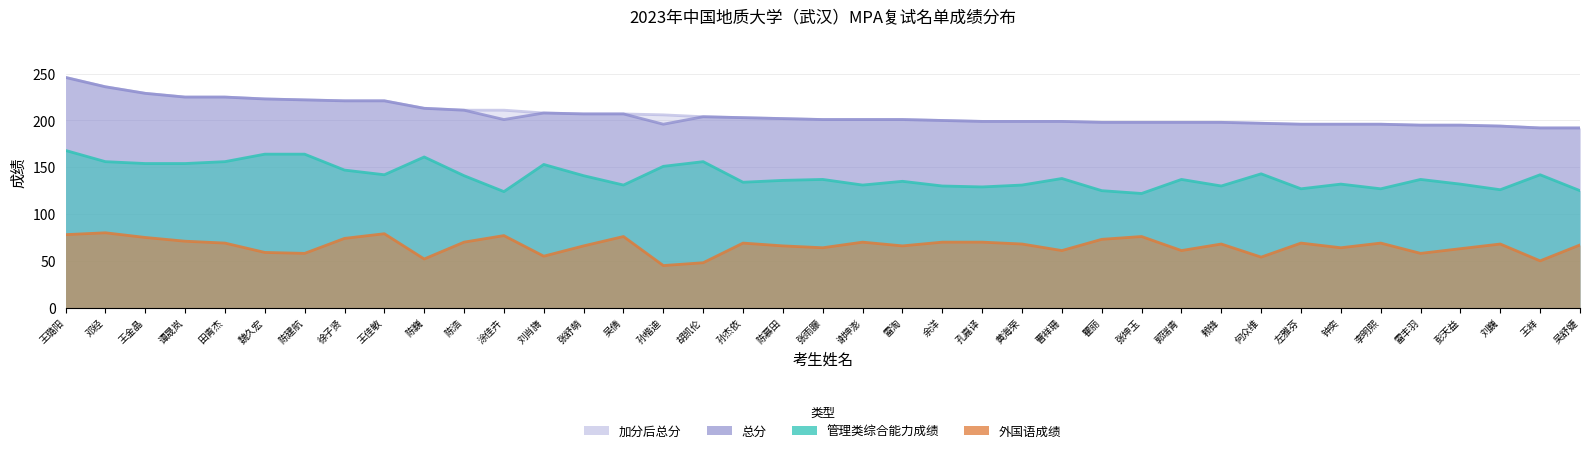

What are all the series names shown in the legend?

管理类综合能力成绩, 外国语成绩, 总分, 加分后总分